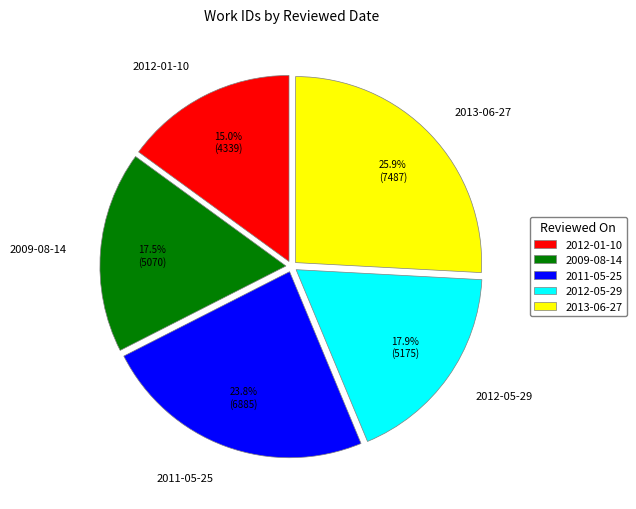

Does 2012-01-10 represent more than half of the total?

No